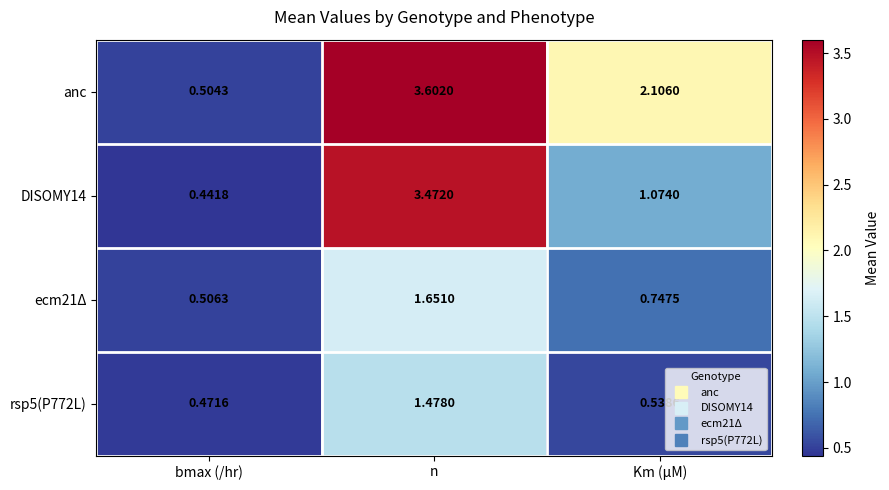

At which category is the sum across all series the highest?

n